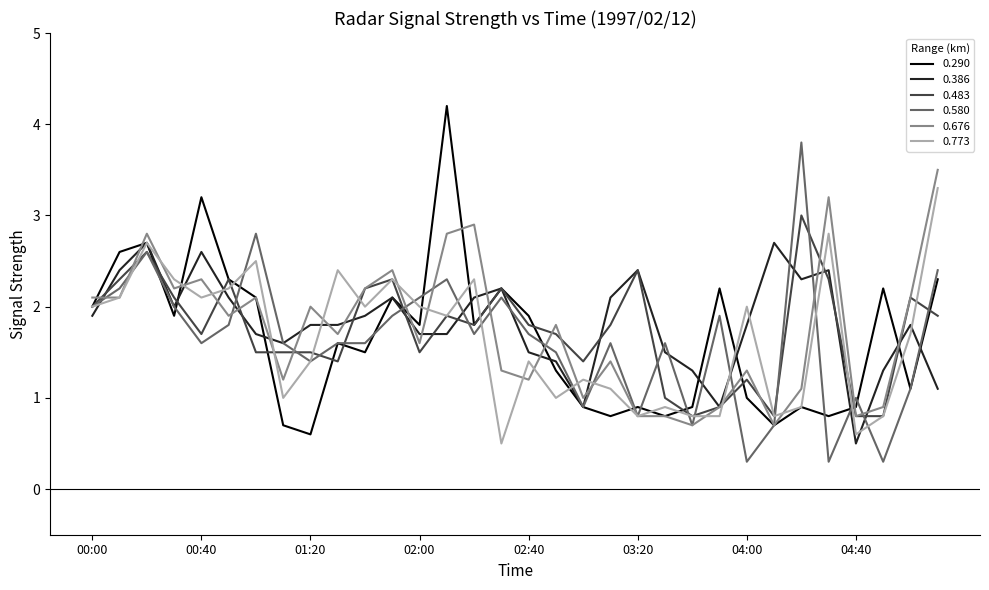

What is the maximum value for 0.483?

3.0